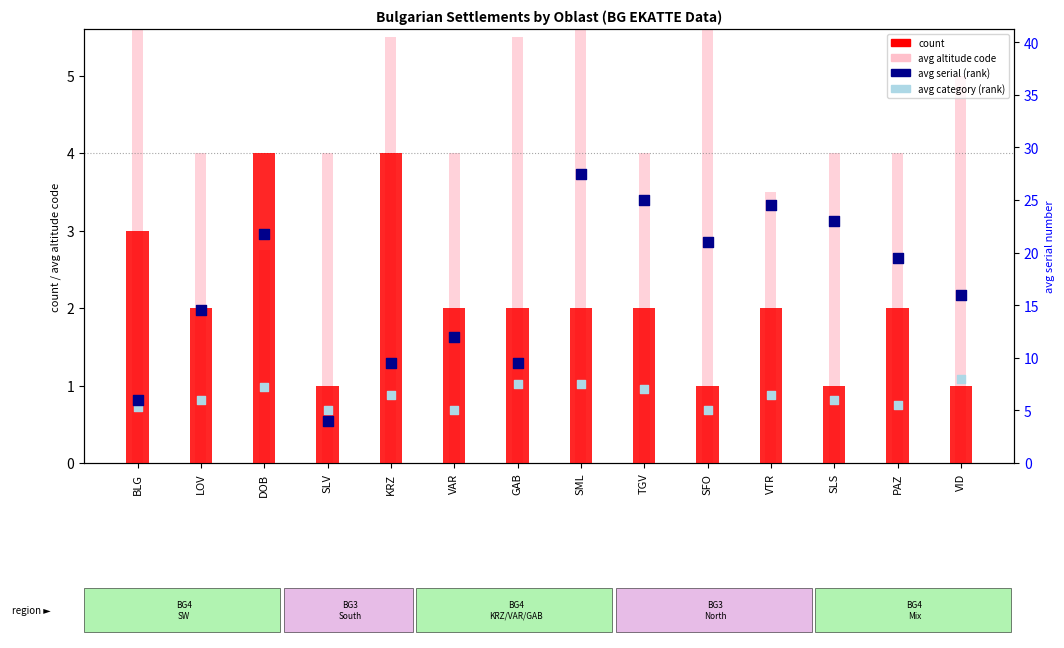

What are all the series names shown in the legend?

count, avg altitude code, avg serial (rank), avg category (rank)